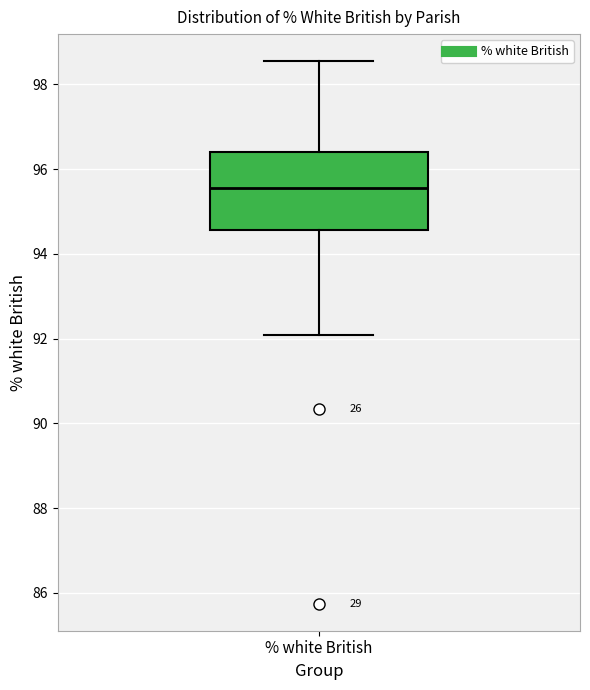

Transcribe this box plot: give where the median line is, the range the box spans, and where the two whiskers end, as read against the y-axis. The values are not printed on the chart, so give them approximately, as read against the axis.

median 95.6, box 94.6 to 96.4, whiskers 92.0 to 98.6